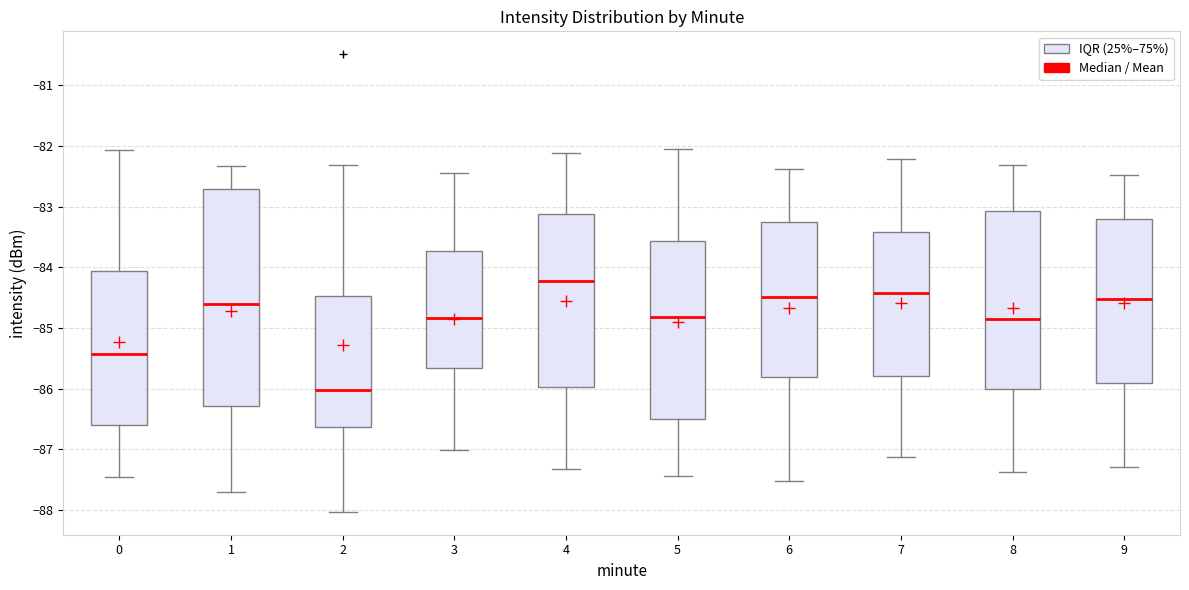

Comparing the boxes themselves (not the whiskers), which one is the tallest?

1